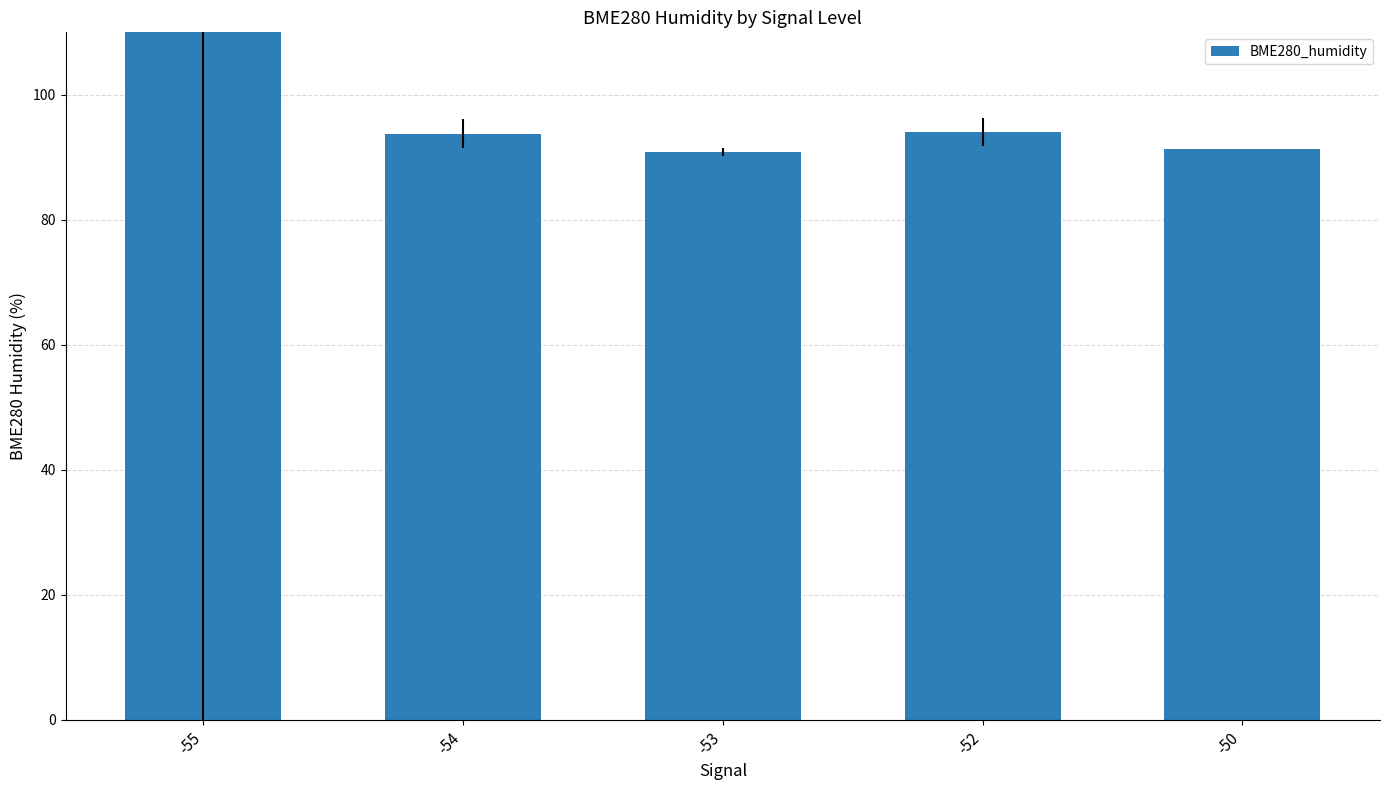

Reading left to right, what are all the values shown in this chart?

17040.9	93.8	90.9	94.1	91.3